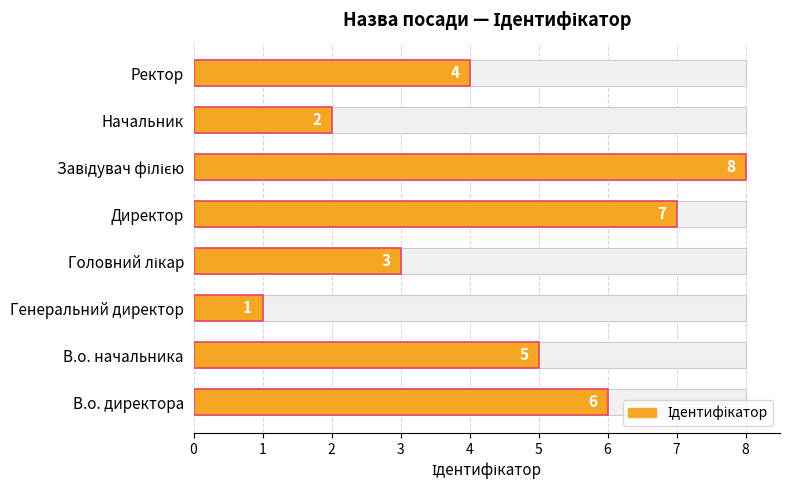

Rank the categories by value from highest to lowest.

Завідувач філією, Директор, В.о. директора, В.о. начальника, Ректор, Головний лікар, Начальник, Генеральний директор